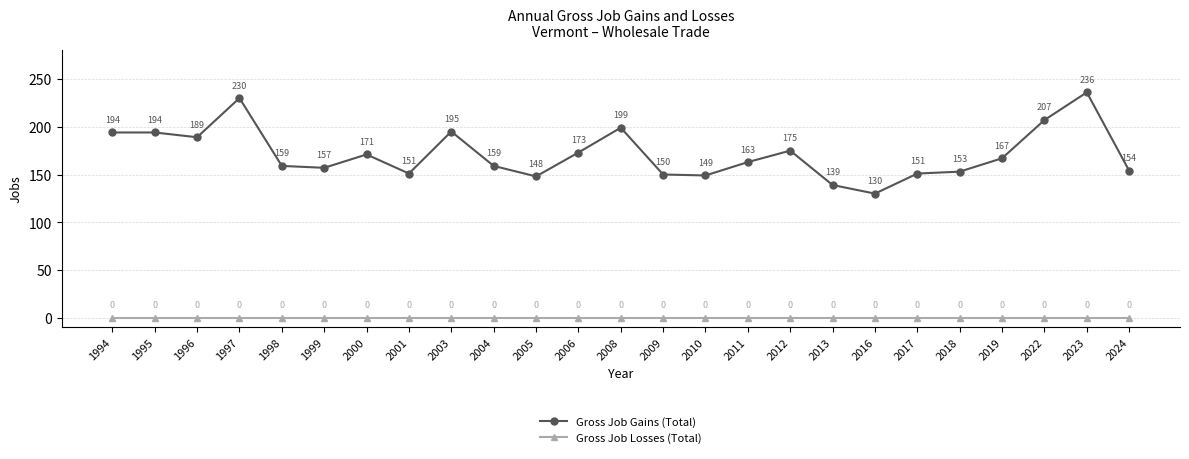

Where is Gross Job Gains (Total) nearest to the value 183?

1996